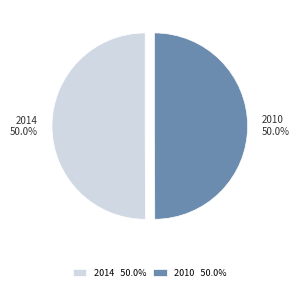

To the nearest percent, what percentage of the pie is 2010?

50%